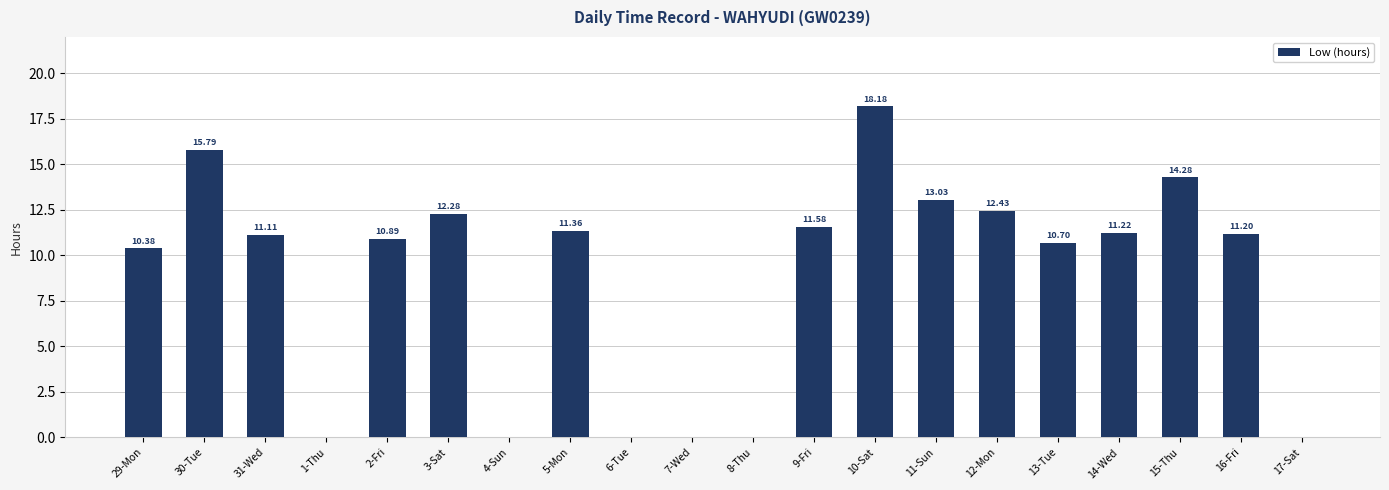

Which has a higher value, 4-Sun or 5-Mon?

5-Mon